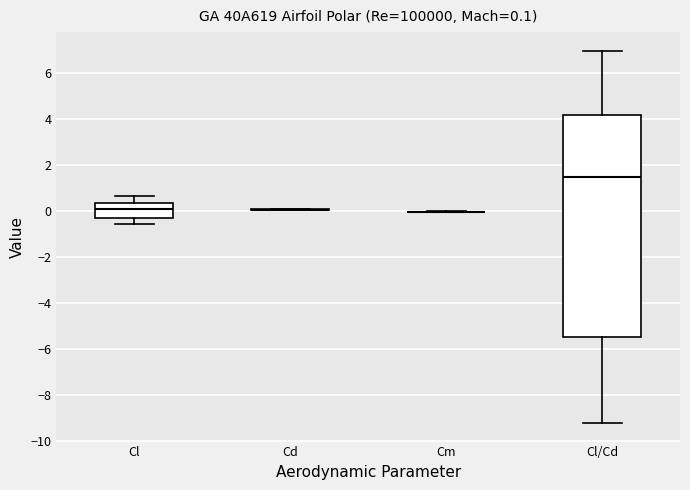

Comparing the boxes themselves (not the whiskers), which one is the tallest?

Cl/Cd